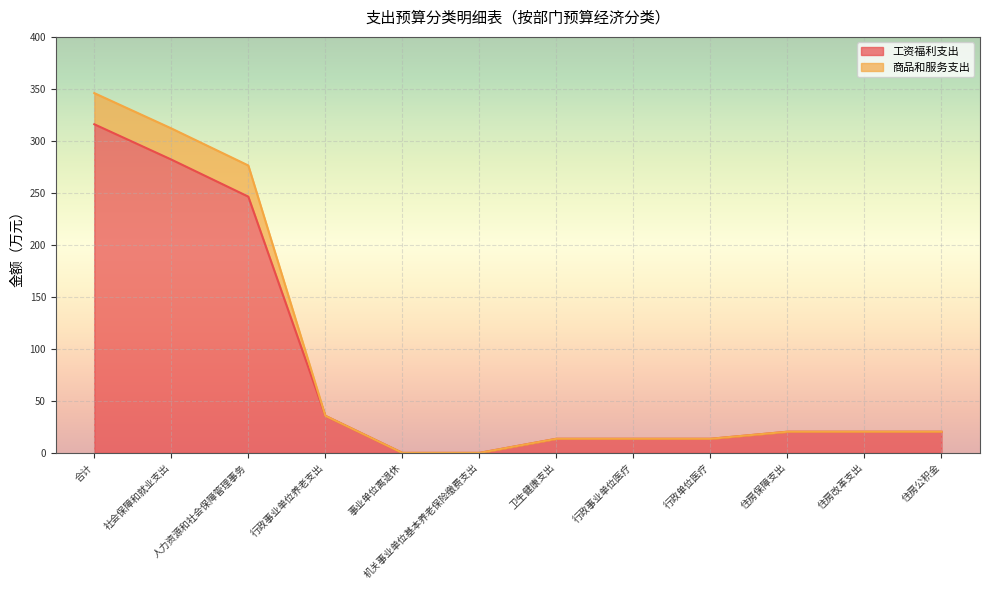

The 工资福利支出 series shows 13.6 at 行政单位医疗. True or false?

True